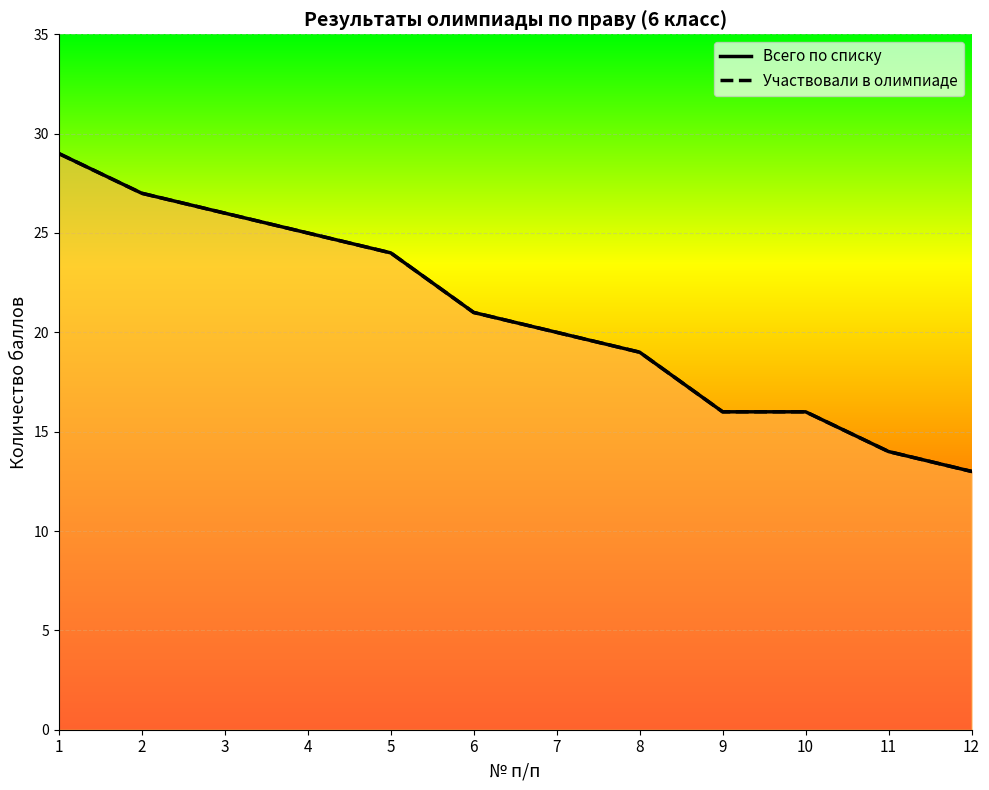

How many values in the Всего по списку series exceed 21?

5